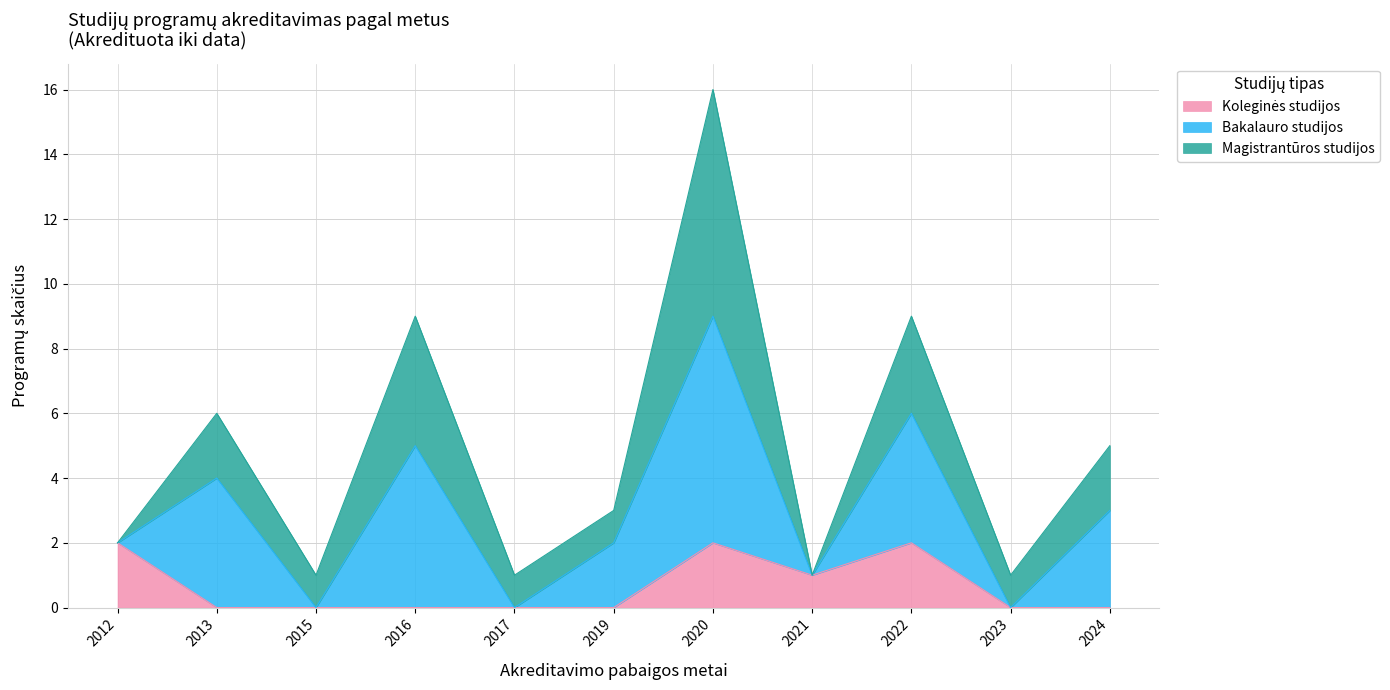

How many interior local peaks does the Bakalauro studijos series have?

4